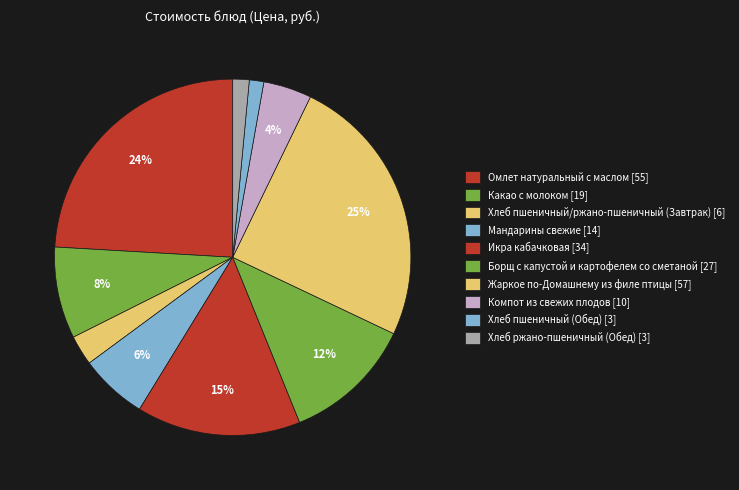

Count the number of slices in the pie.

10